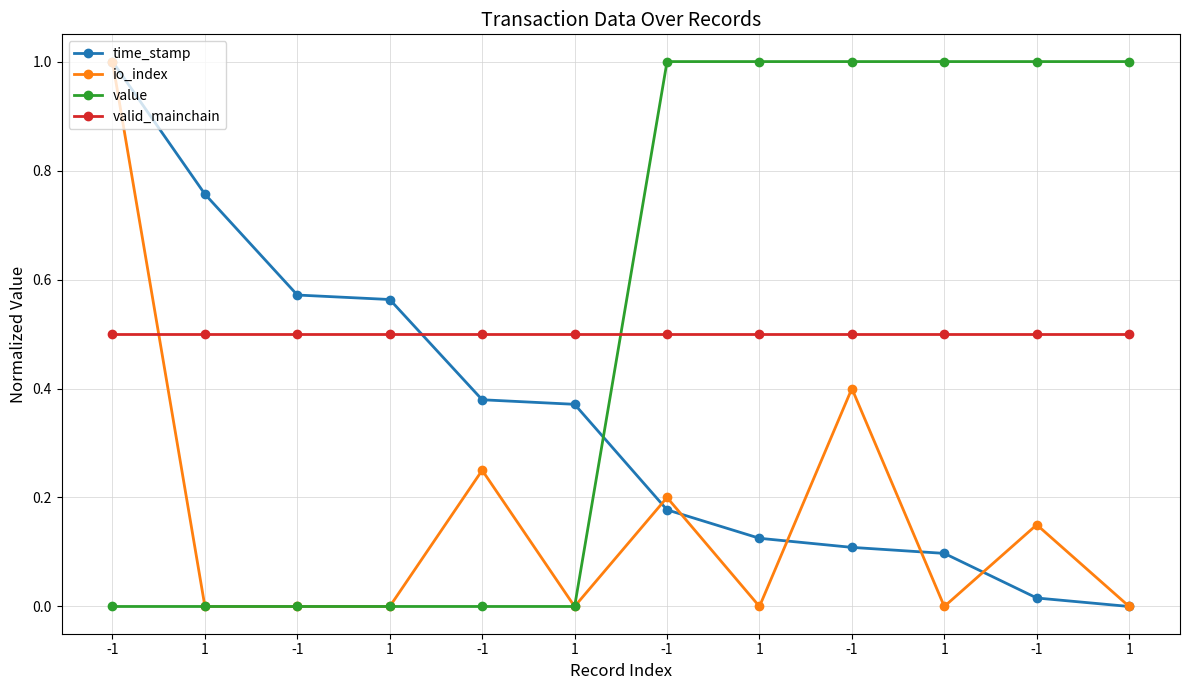

How many lines are shown in the chart?

4